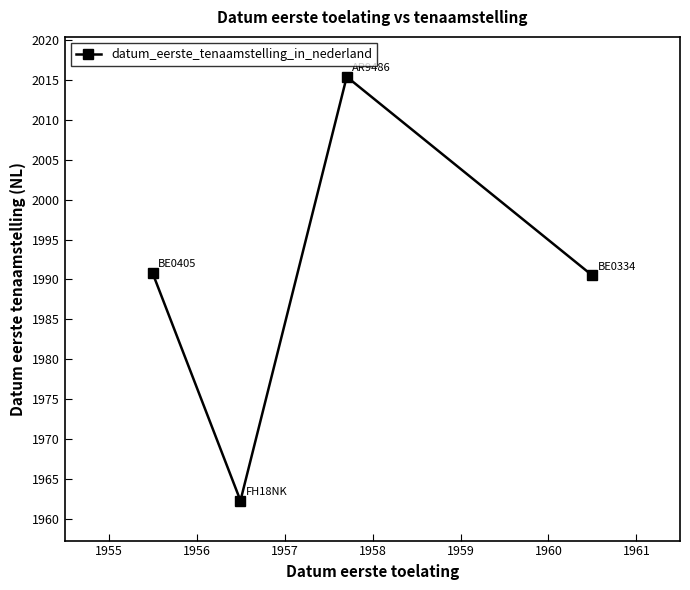

What is the average value?

1989.8